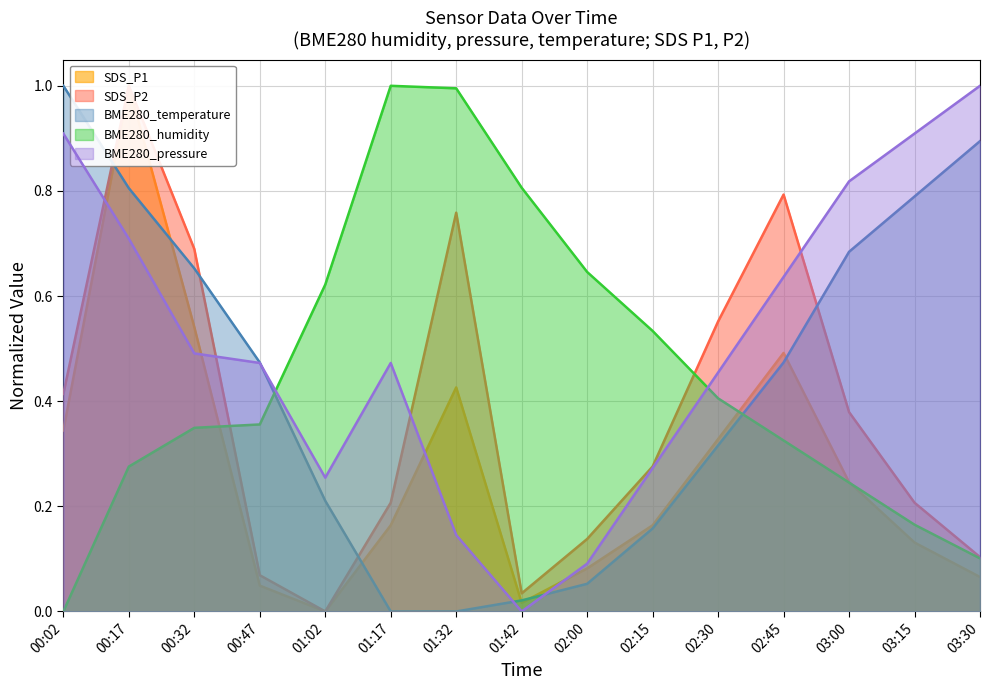

The value of BME280_humidity at 02:15 is 0.1. True or false?

False